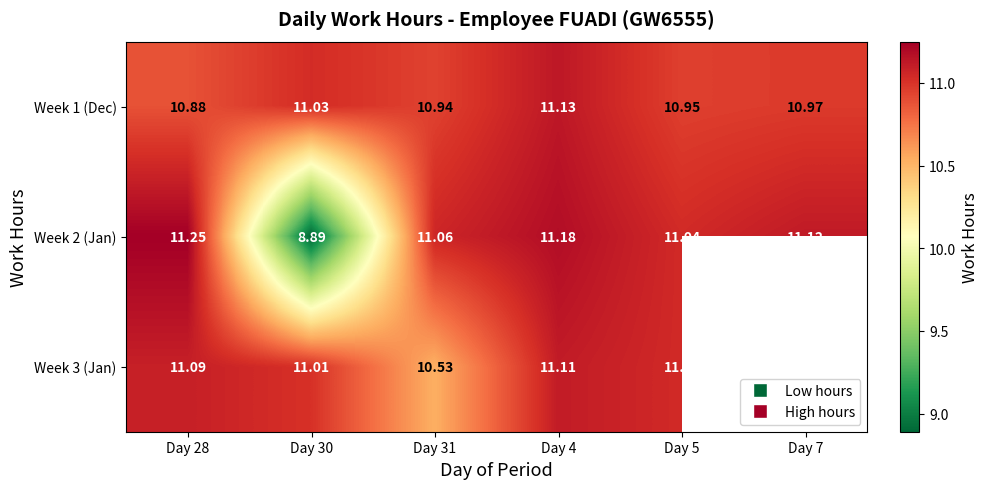

How many Week 1 (Dec) values are between 10 and 11?

4